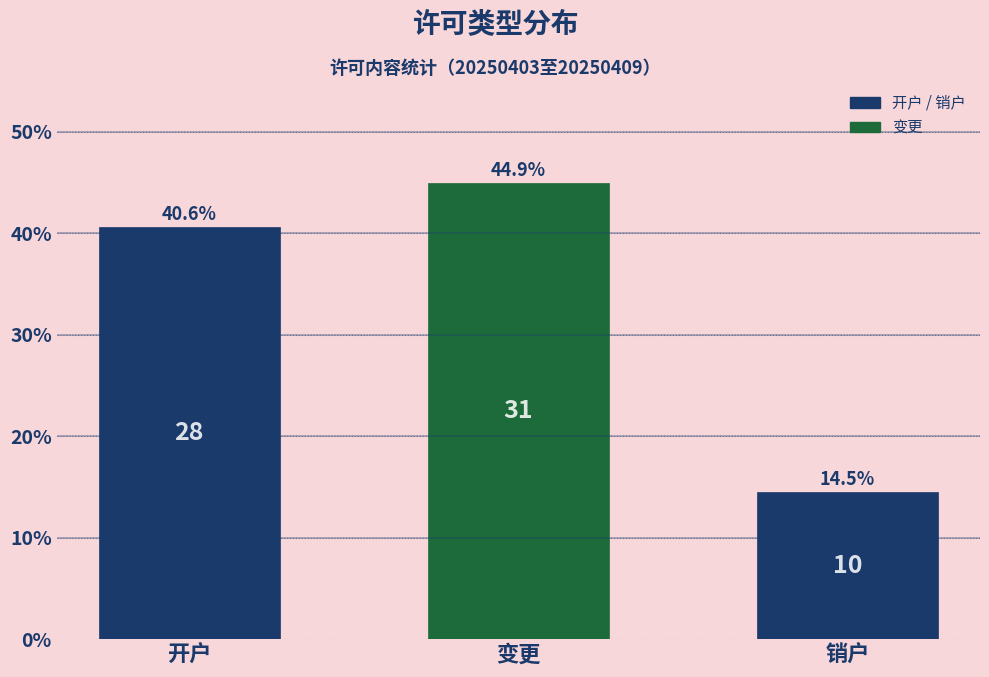

Reading right to left, list all the values displayed in this chart.

销户=14.5	变更=44.9	开户=40.6